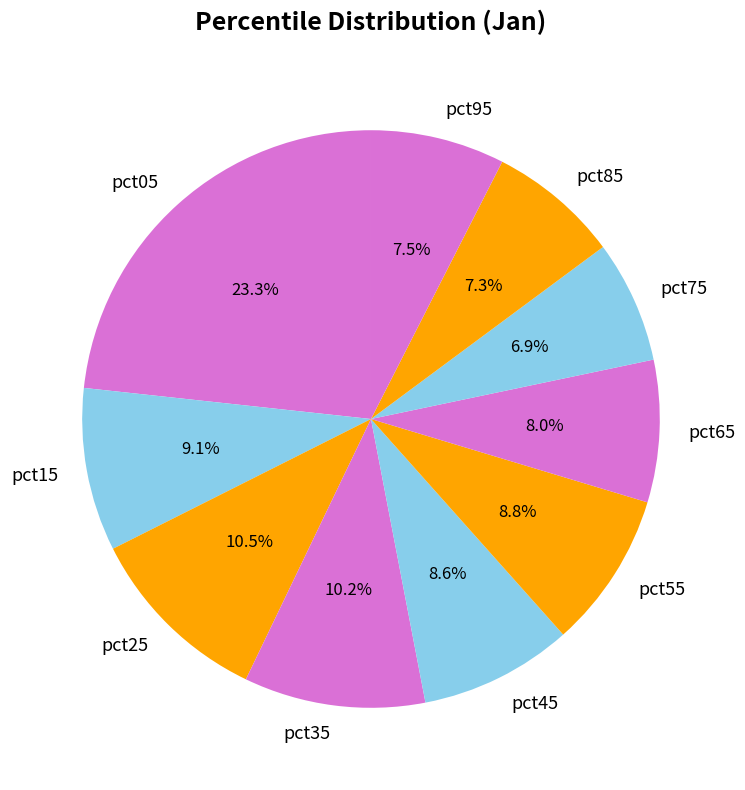

Is pct55 the majority of the pie?

No